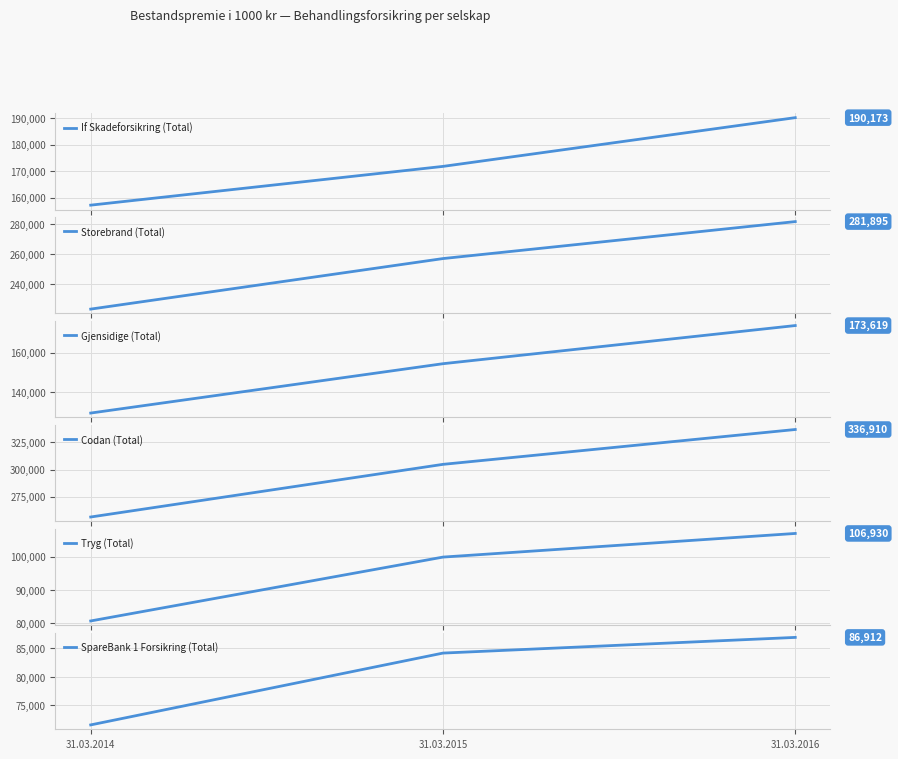

What is the smallest value displayed?

71575